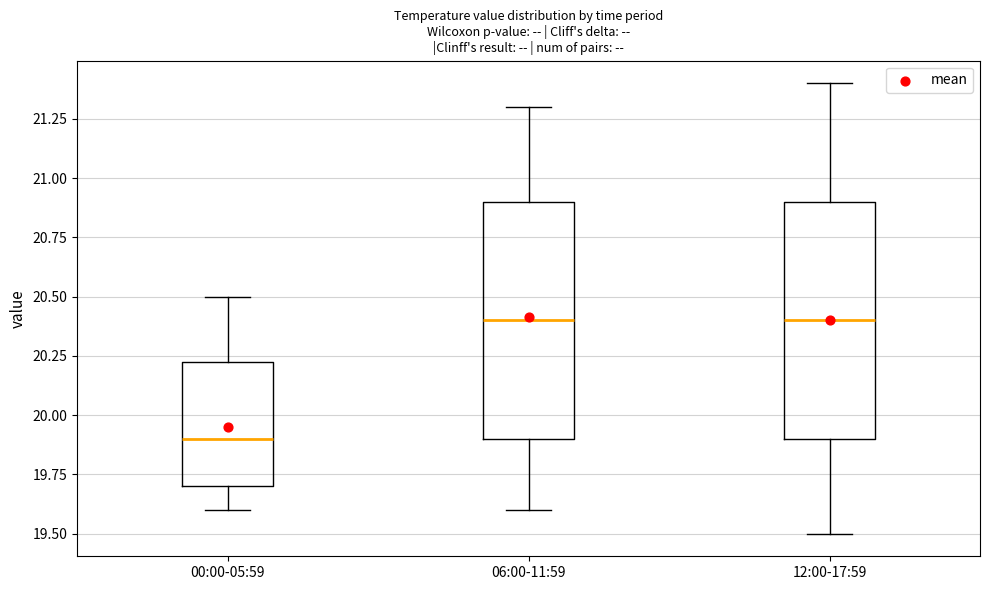

Reading left to right, transcribe this box plot: for each box, give where its median line is, the range the box spans, and where its two whiskers end, as read against the y-axis. The values are not printed on the chart, so give them approximately, as read against the axis.

00:00-05:59: median 19.90, box 19.70 to 20.25, whiskers 19.60 to 20.50
06:00-11:59: median 20.40, box 19.90 to 20.90, whiskers 19.60 to 21.30
12:00-17:59: median 20.40, box 19.90 to 20.90, whiskers 19.50 to 21.40